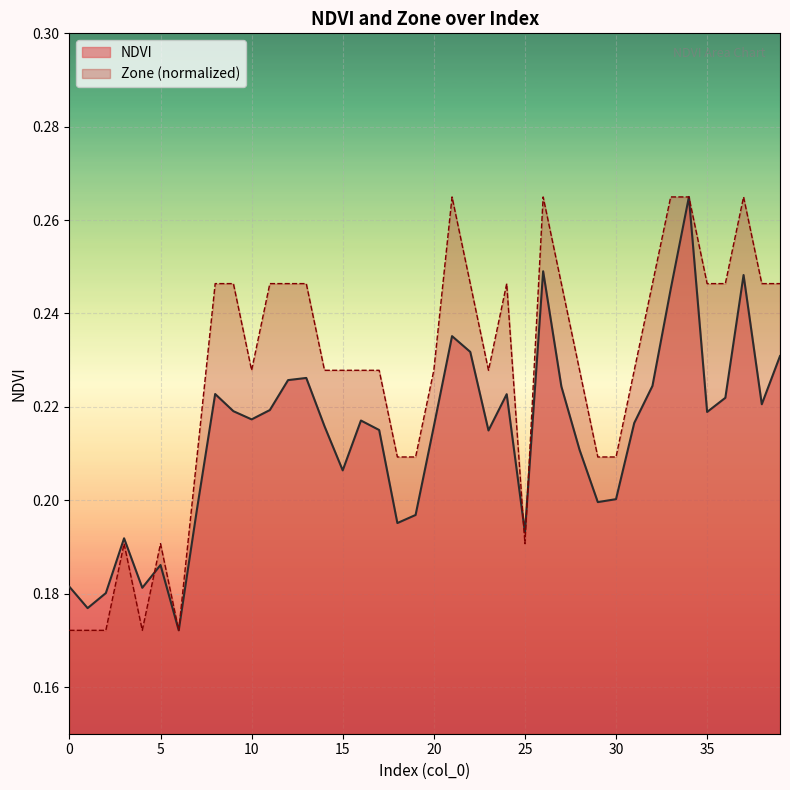

The value of NDVI at 39 is 0.2. True or false?

True